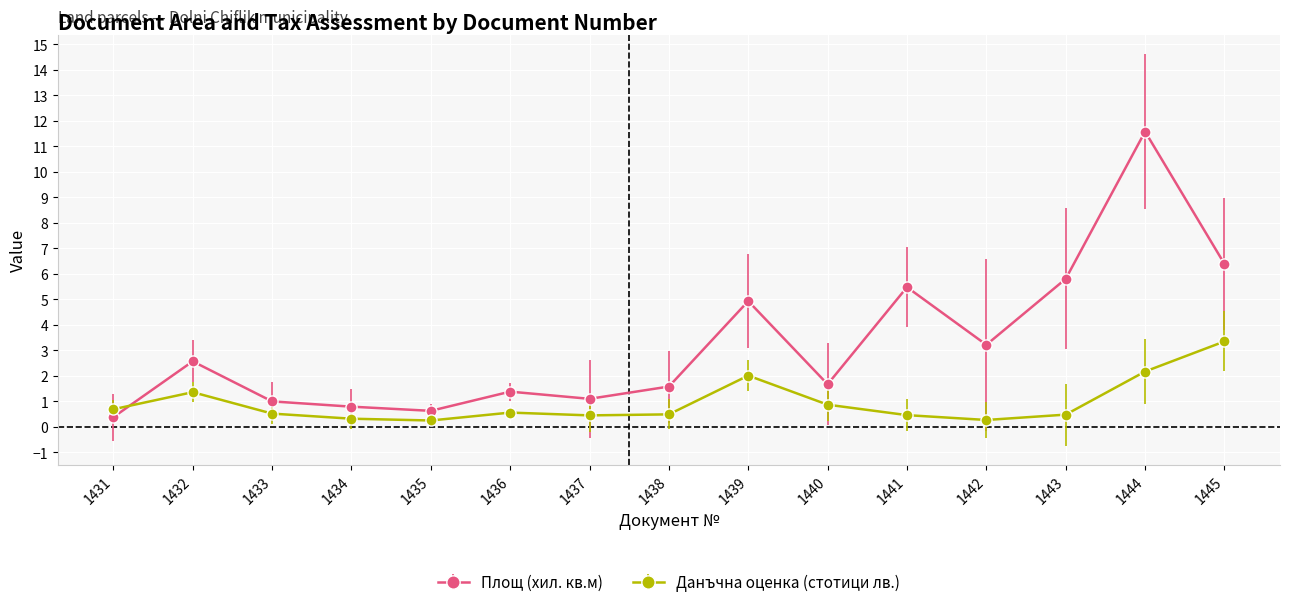

What is the lowest value of the Площ (хил. кв.м) series?

0.4